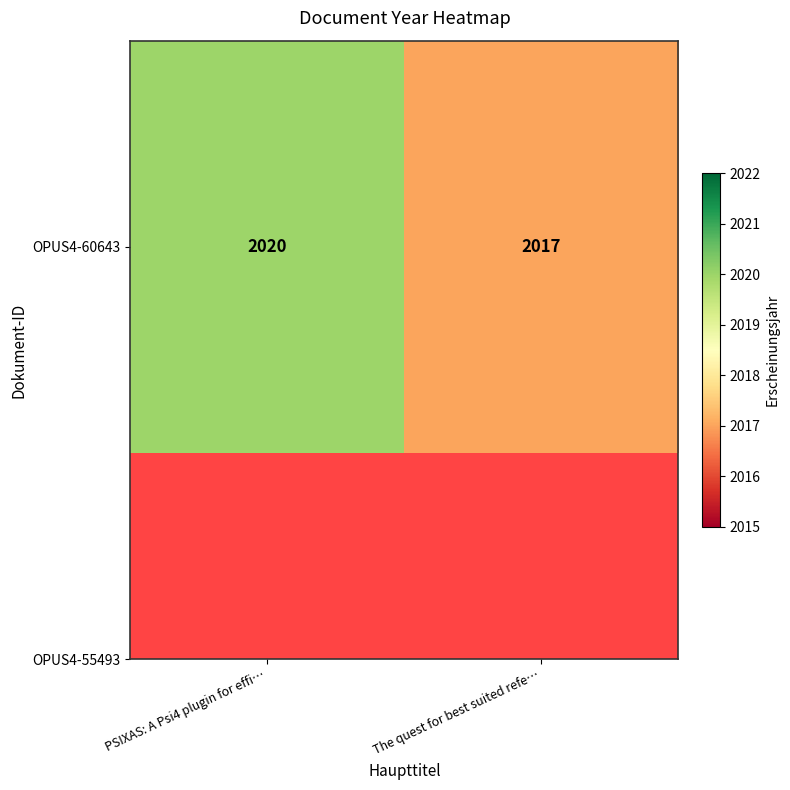

Rank the categories by value from lowest to highest.

The quest for best suited refe…, PSIXAS: A Psi4 plugin for effi…